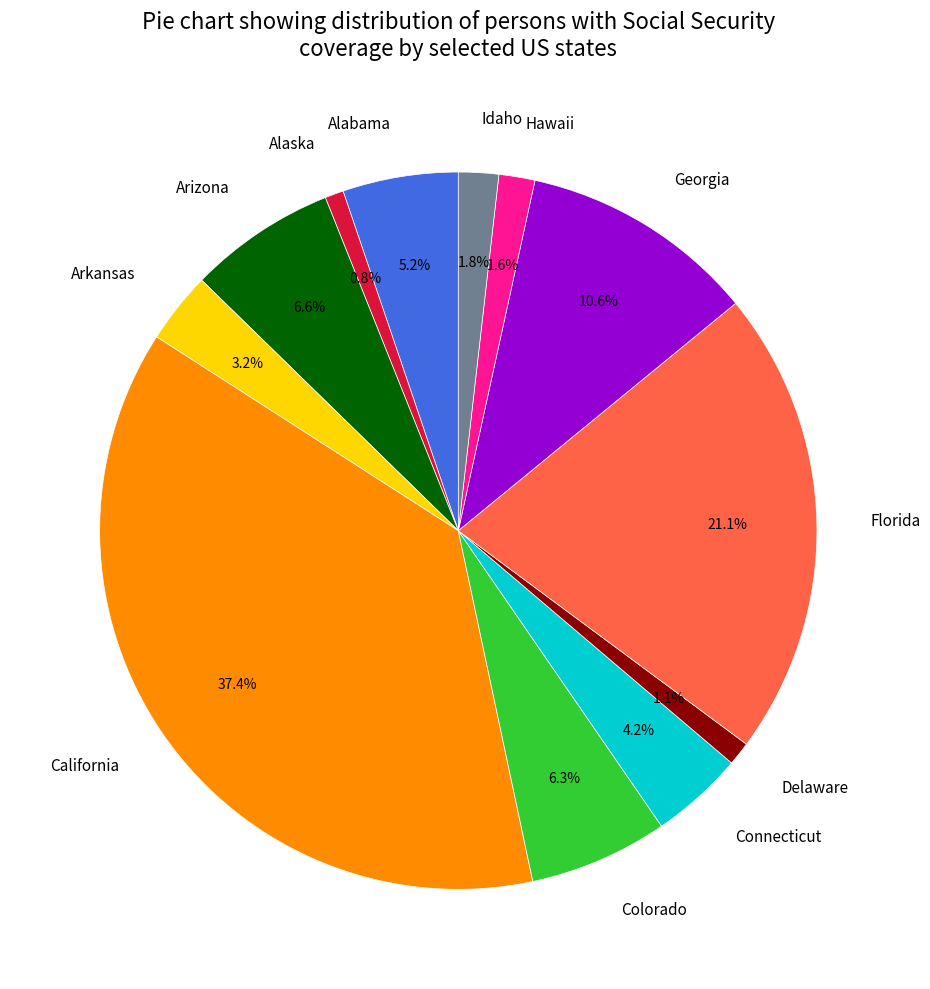

To the nearest percent, what is the average slice percentage?

8%